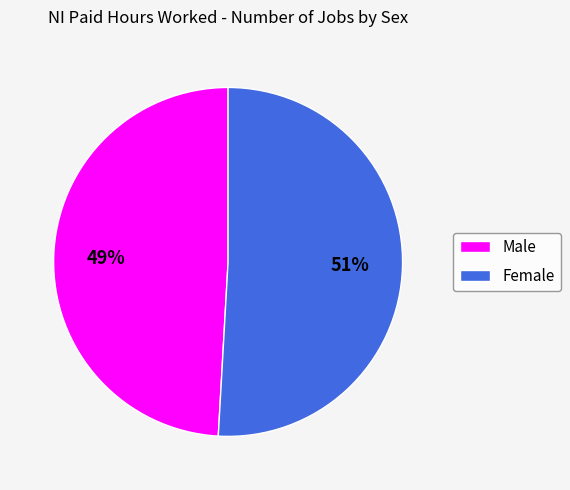

To the nearest percent, what percentage of the pie is Female?

51%